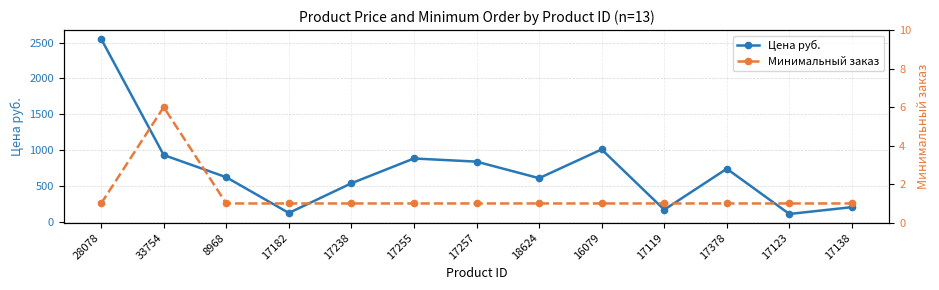

Where is the first local minimum for Цена руб.?

17182